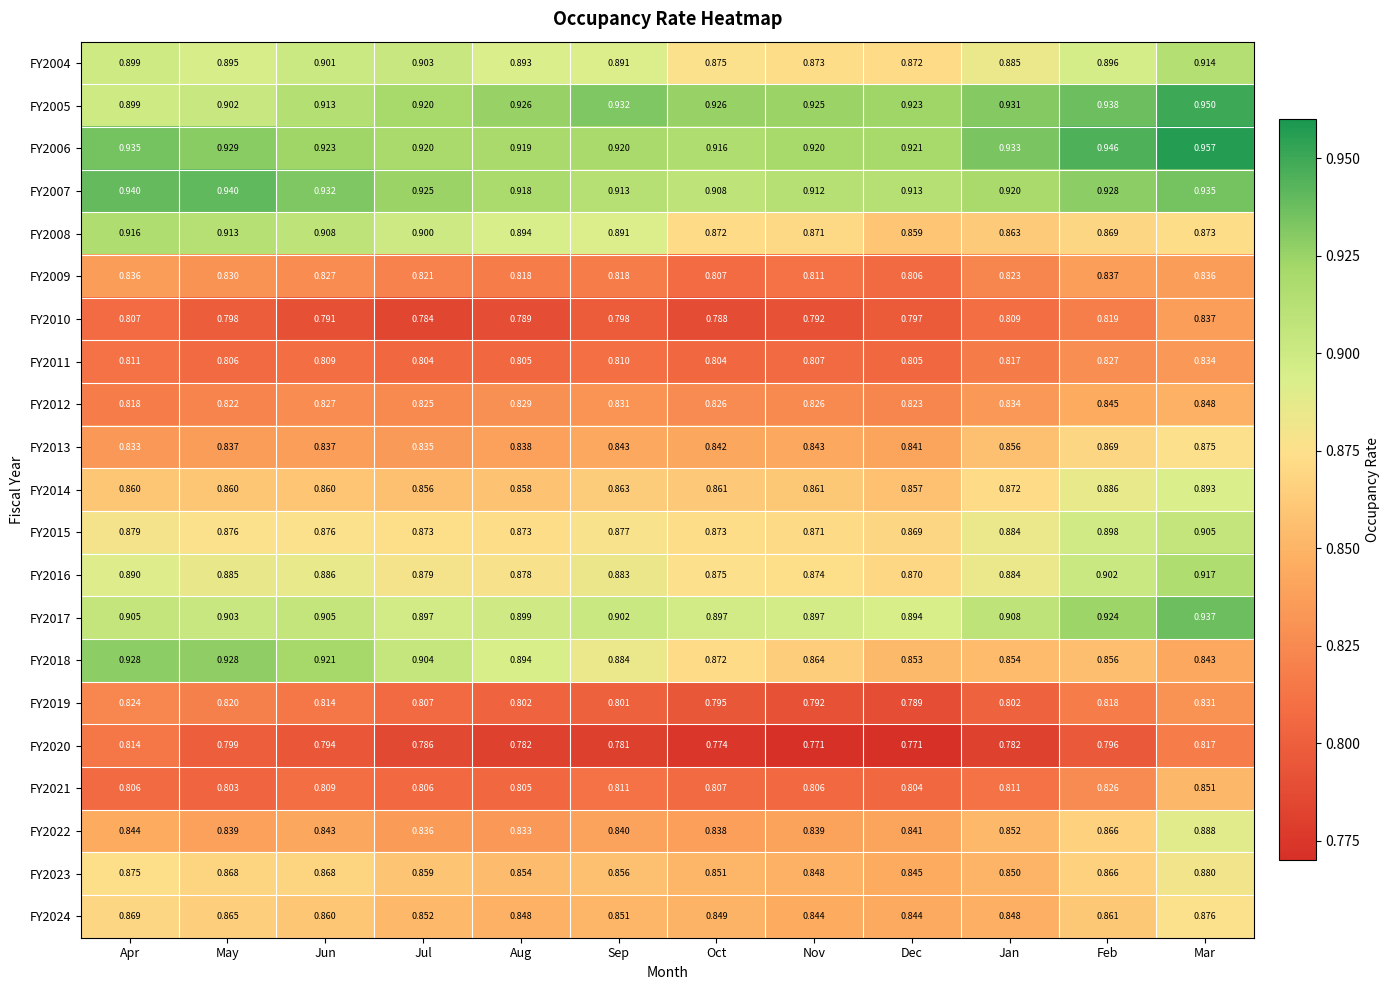

At which label does FY2016 reach its minimum?

Dec